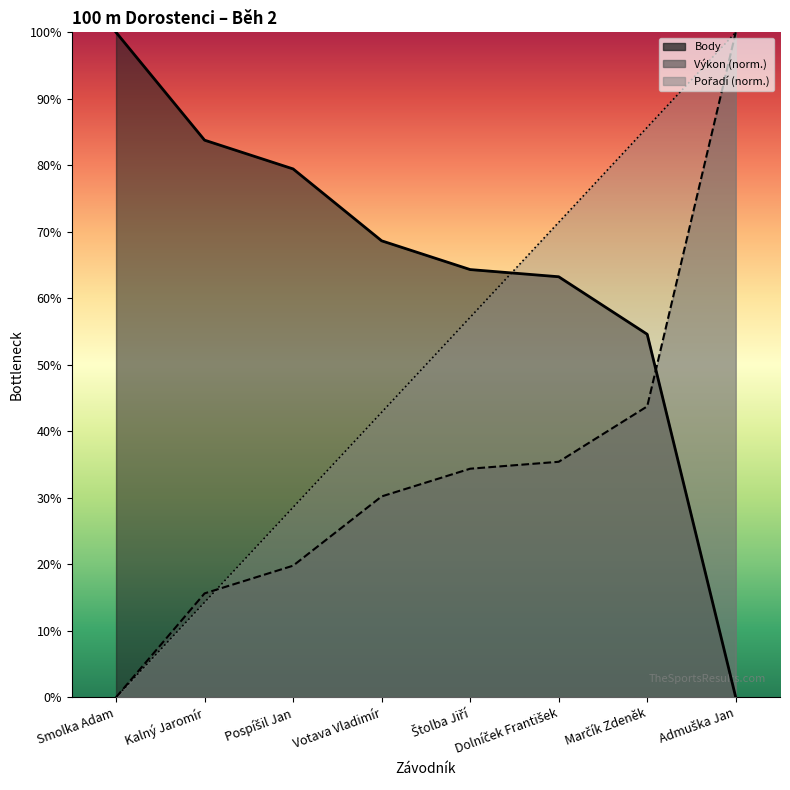

Where do Body and Pořadí first cross each other?

Štolba Jiří and Dolníček František